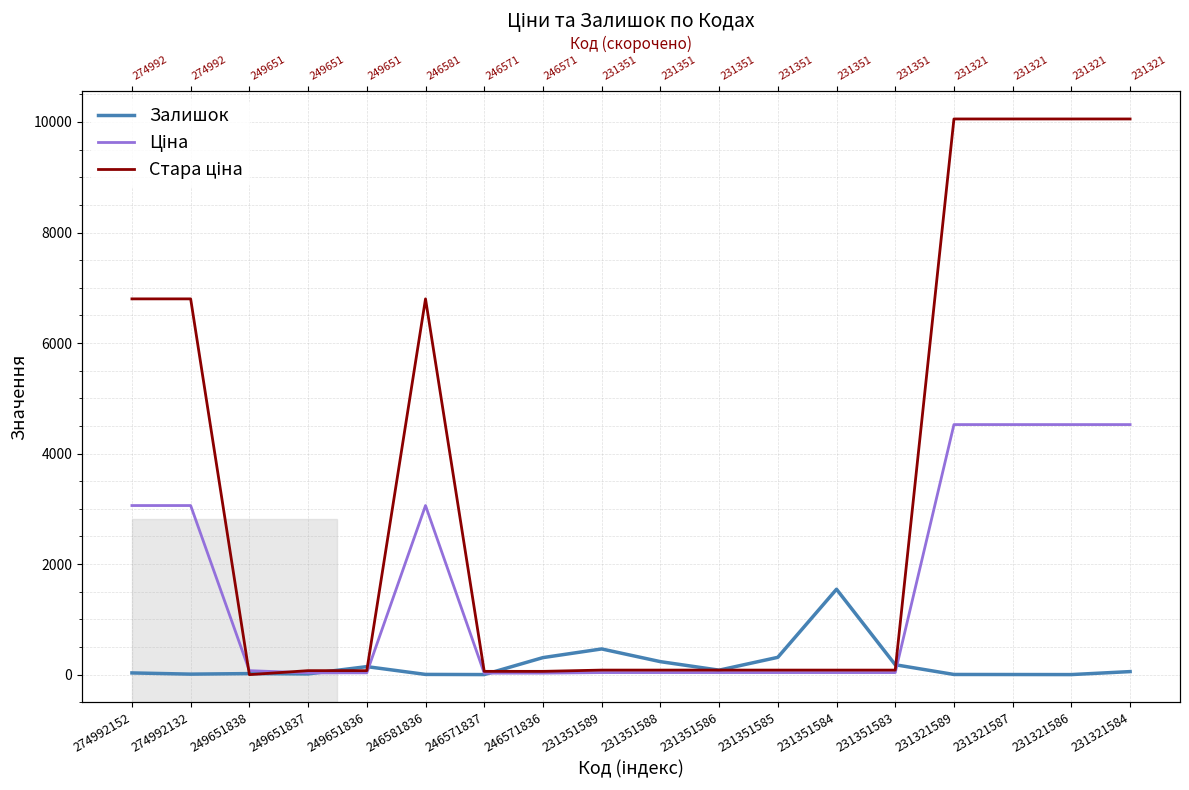

What are all the series names shown in the legend?

Залишок, Ціна, Стара ціна